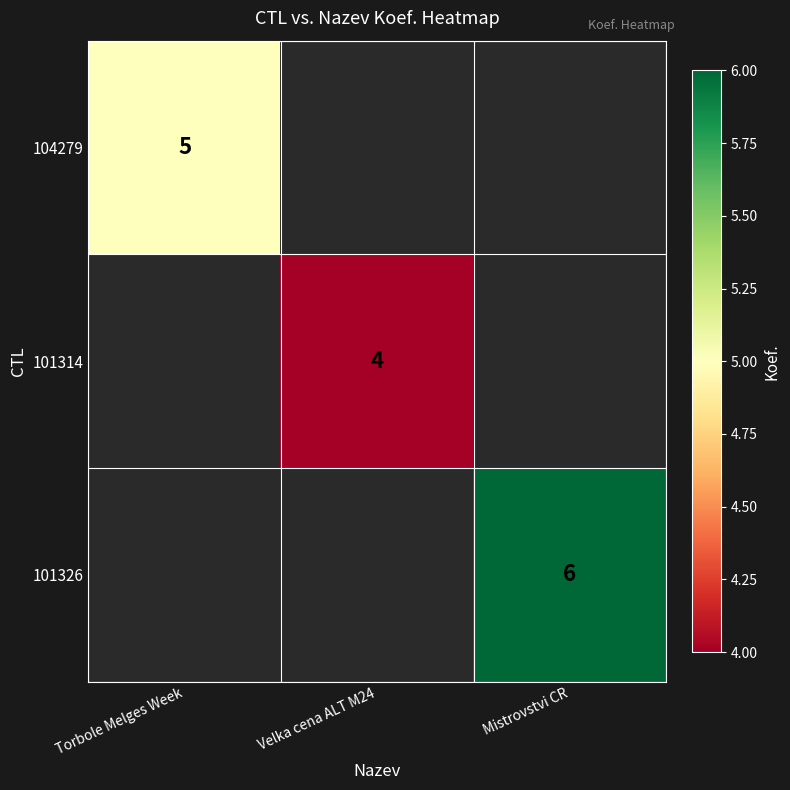

Which has a higher value, Torbole Melges Week or Mistrovstvi CR?

Mistrovstvi CR